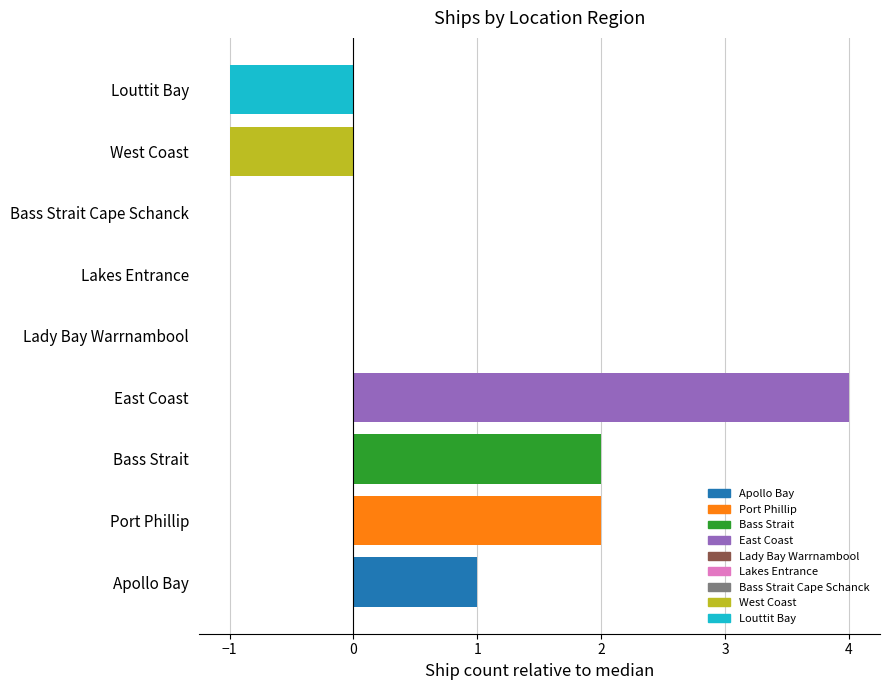

Reading bottom to top, transcribe all the data shown in this chart.

Apollo Bay=1	Port Phillip=2	Bass Strait=2	East Coast=4	Lady Bay Warrnambool=0	Lakes Entrance=0	Bass Strait Cape Schanck=0	West Coast=-1	Louttit Bay=-1